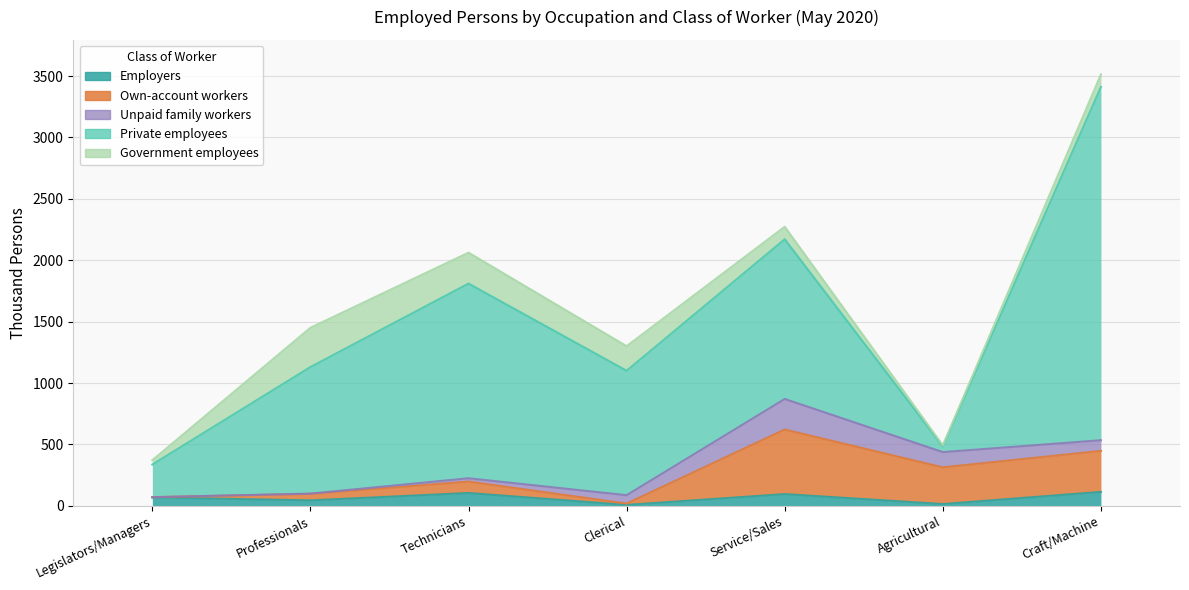

What is the difference between the Employers values at Professionals and Service/Sales?

51